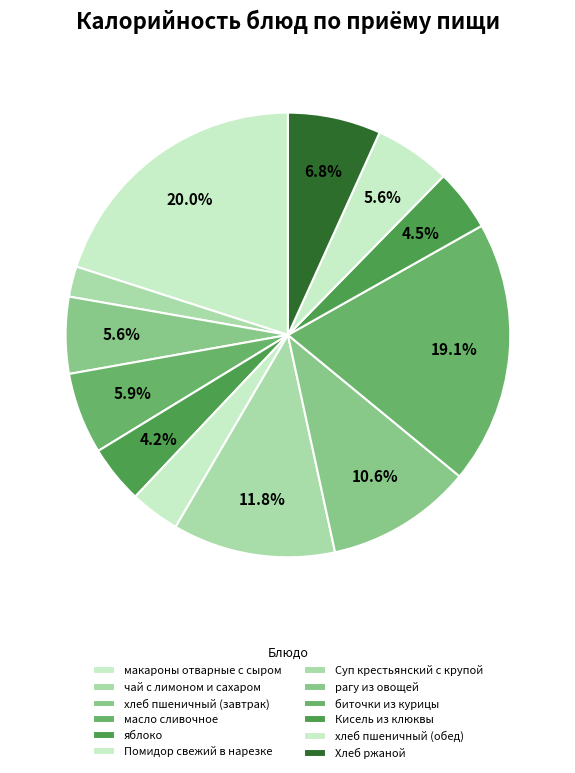

Does Кисель из клюквы represent more than half of the total?

No